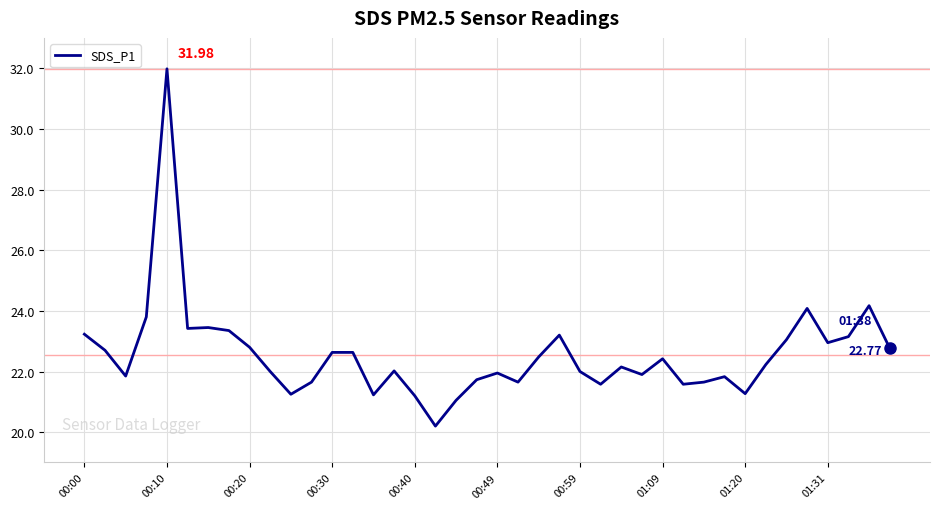

What is the difference between the maximum and minimum values?

11.8